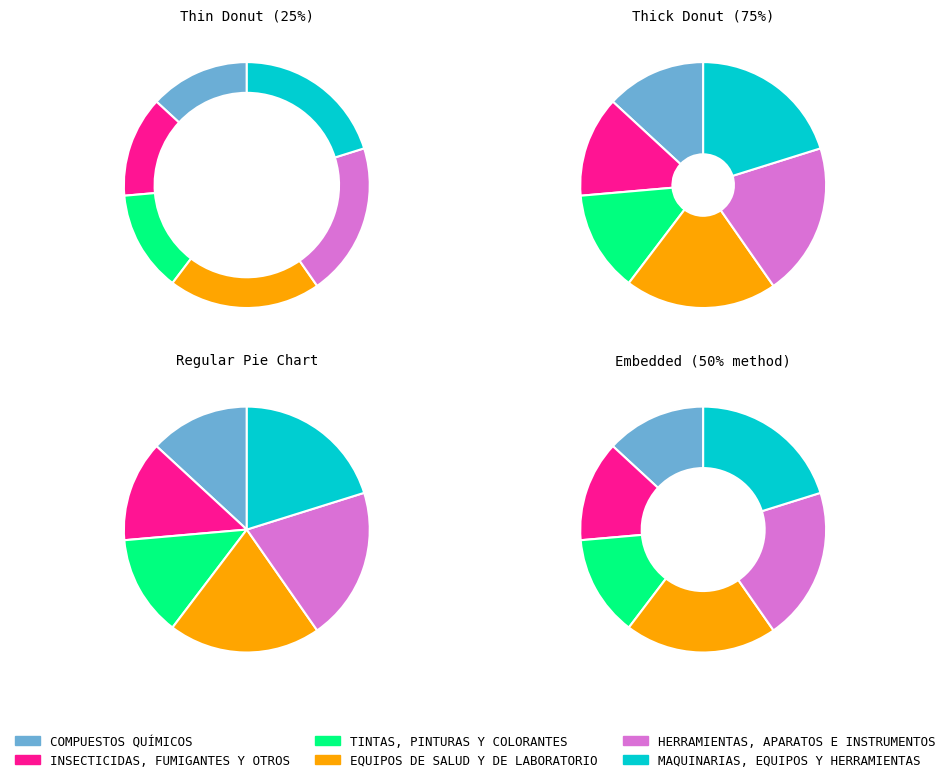

Approximately how many times larger is the value at HERRAMIENTAS, APARATOS E INSTRUMENTOS compared to TINTAS, PINTURAS Y COLORANTES?

1.5